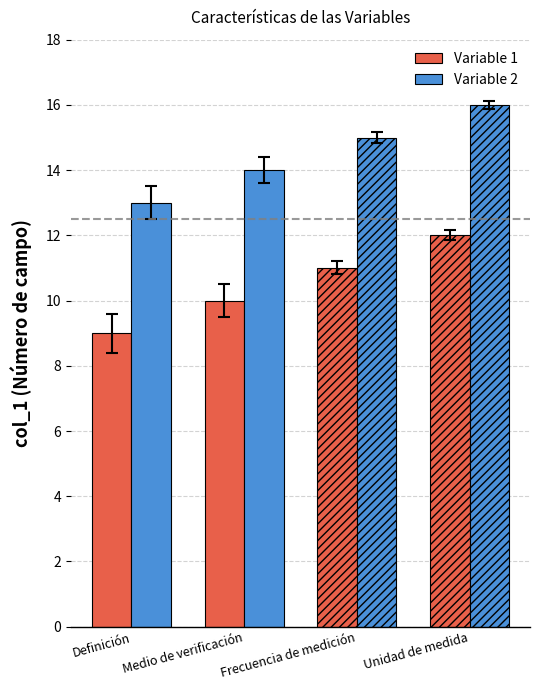

How many groups of bars are there?

4